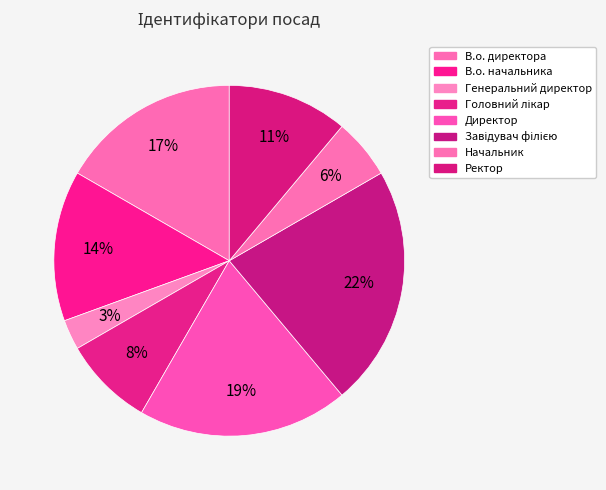

Count the number of slices in the pie.

8